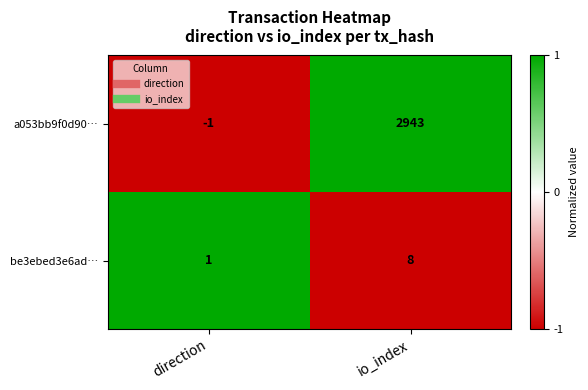

Which series changed the most between direction and io_index?

a053bb9f0d90…